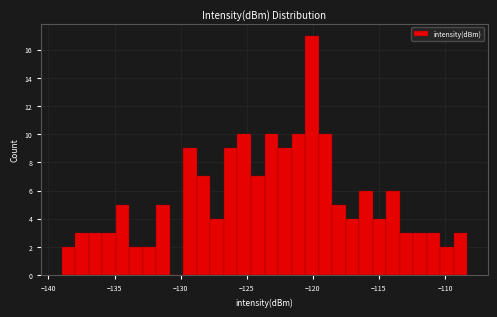

Around what value on the x-axis is the tallest bar? Give the approximate position of its centre, as read against the axis.

-120.0